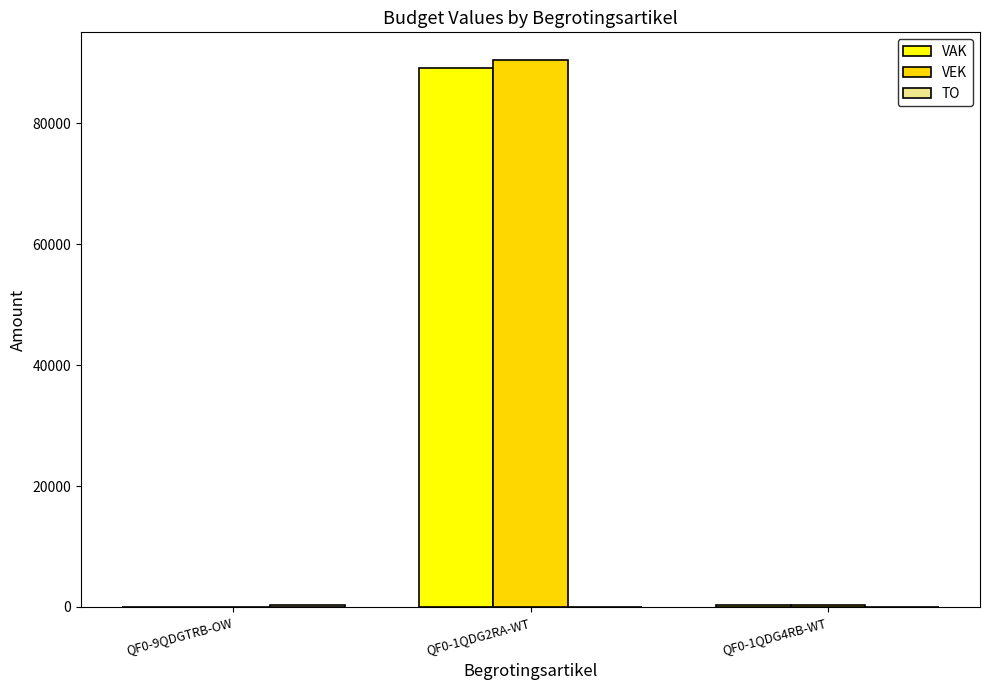

How many categories are shown in the chart?

3